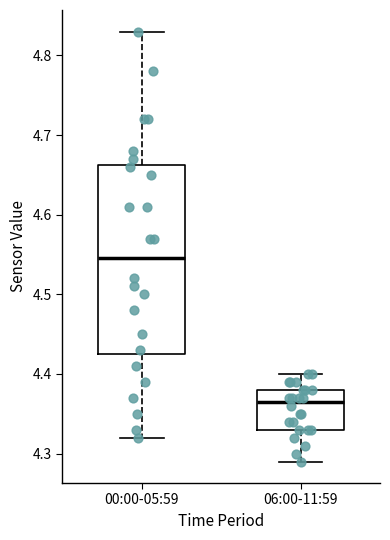

Reading left to right, transcribe this box plot: for each box, give where its median line is, the range the box spans, and where its two whiskers end, as read against the y-axis. The values are not printed on the chart, so give them approximately, as read against the axis.

00:00-05:59: median 4.55, box 4.43 to 4.66, whiskers 4.32 to 4.83
06:00-11:59: median 4.37, box 4.33 to 4.38, whiskers 4.29 to 4.40